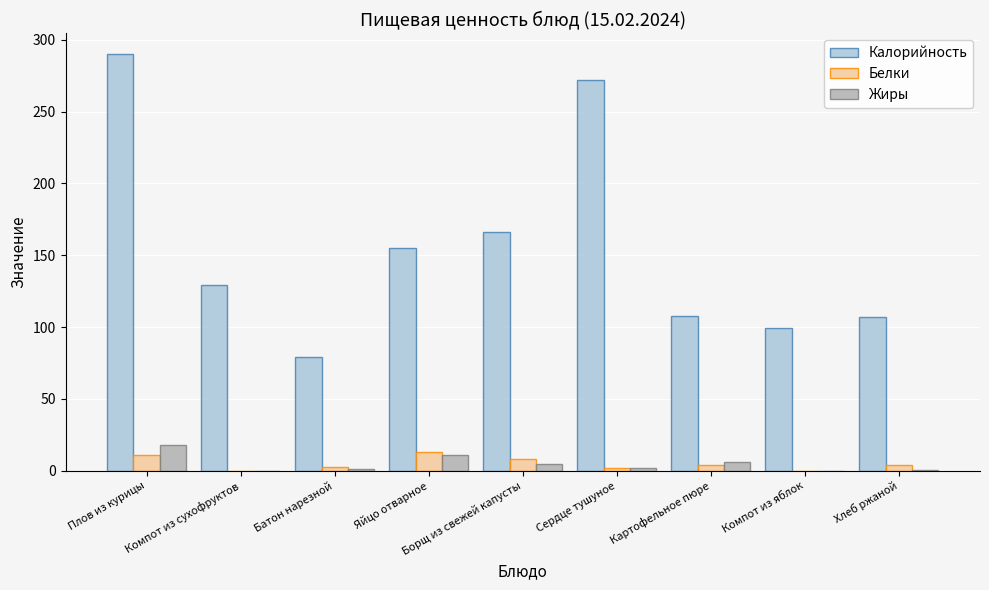

Does the chart contain stacked bars?

No